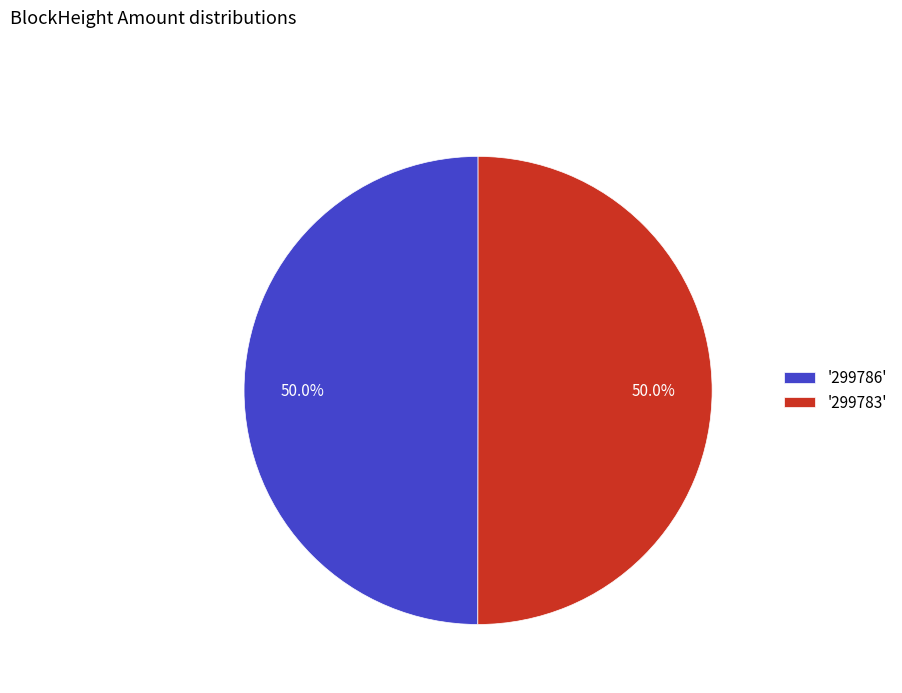

How much of the chart is everything except '299783'?

50.0%